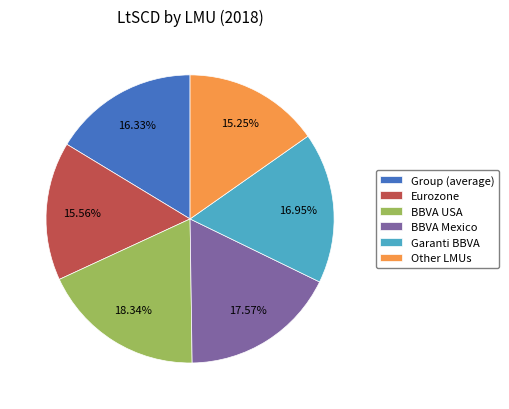

Is there any slice that represents more than half of the pie?

No